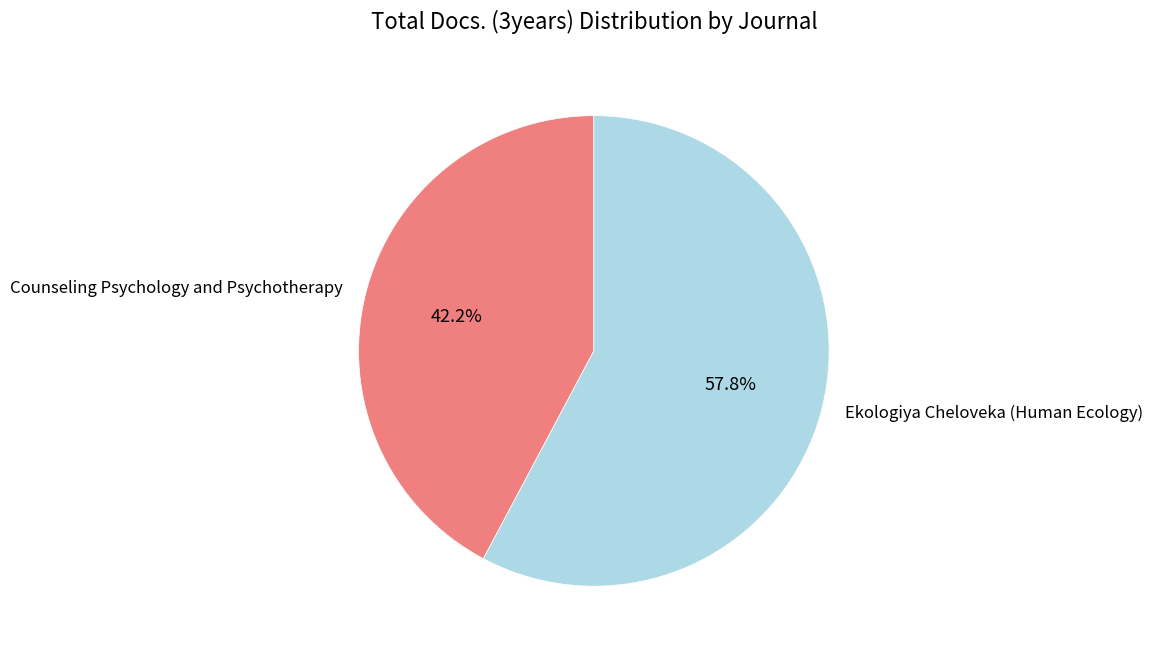

How many segments does this pie chart have?

2